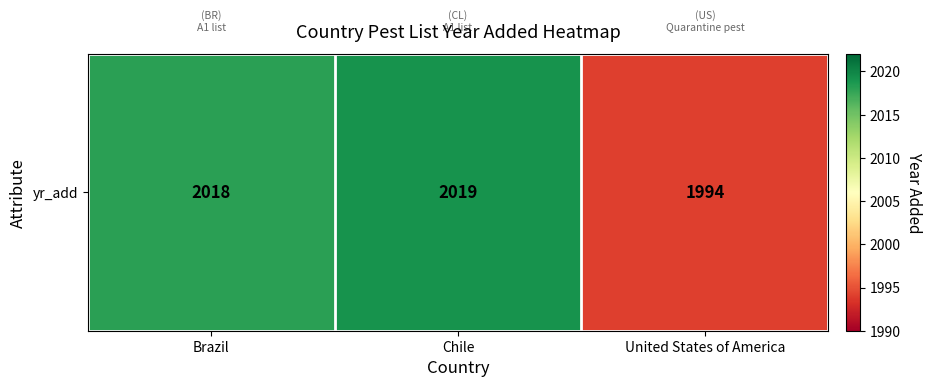

What is the difference between the maximum and minimum values?

25